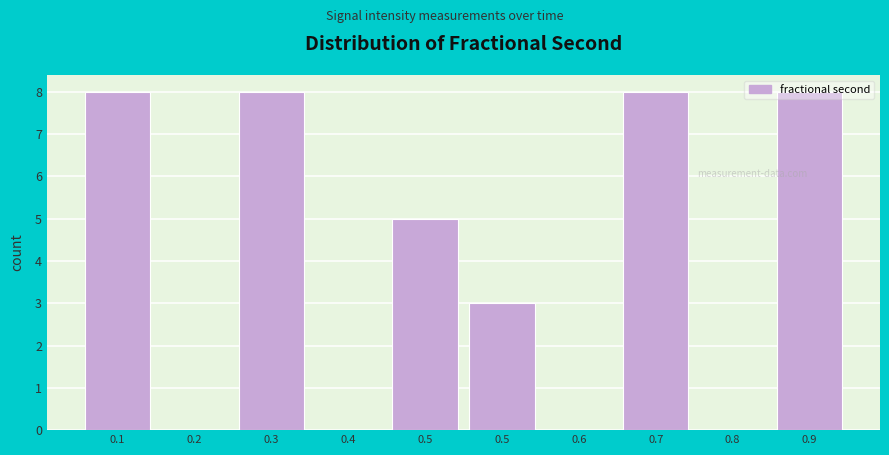

Are the bars horizontal?

No